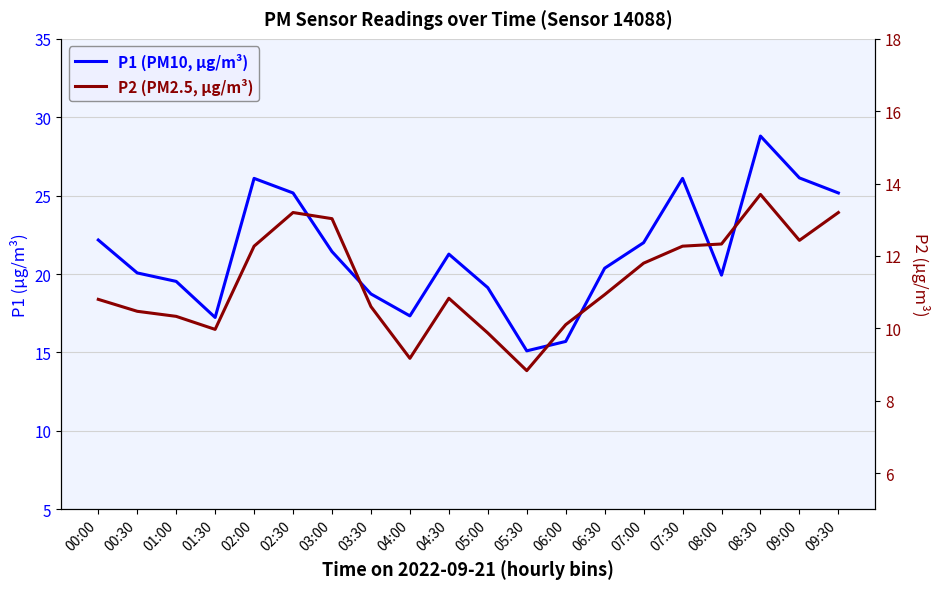

Which category has the highest value in the P2 (PM2.5, μg/m³) series?

08:30